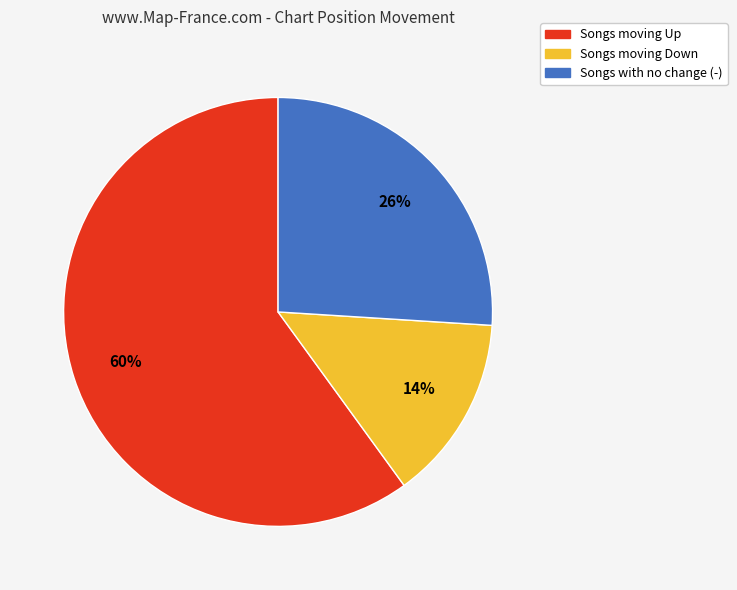

How many segments does this pie chart have?

3